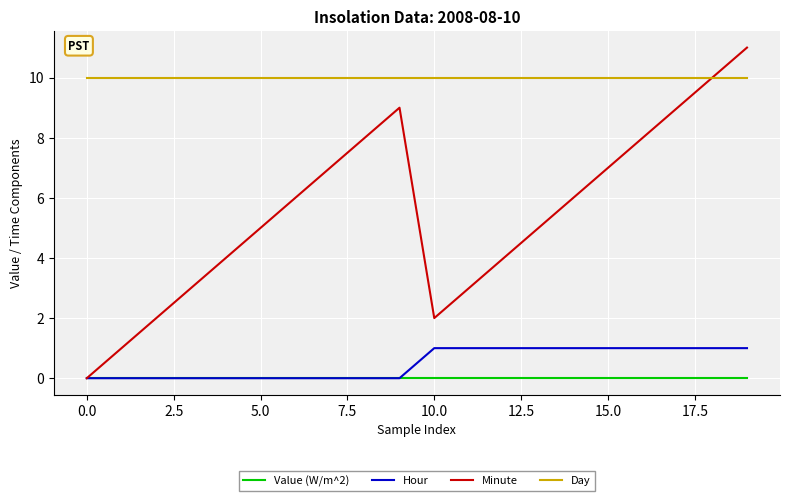

What is the highest value of the Hour series?

1